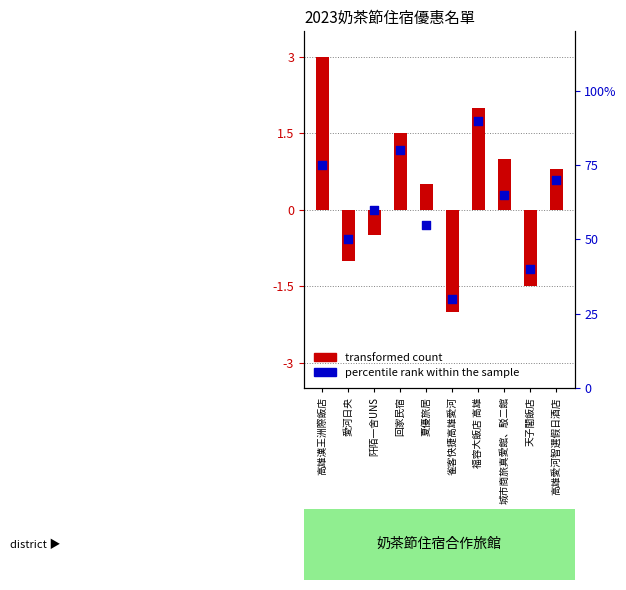

What are all the series names shown in the legend?

transformed count, percentile rank within the sample